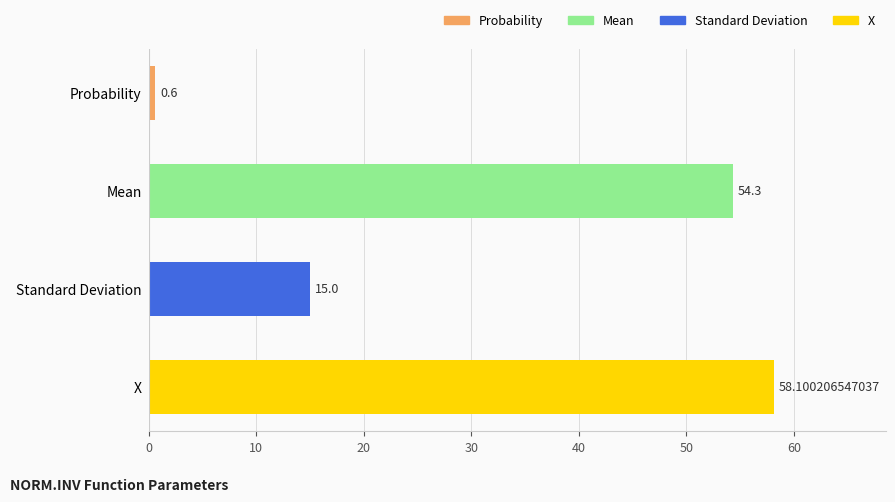

What is the average value?

32.0